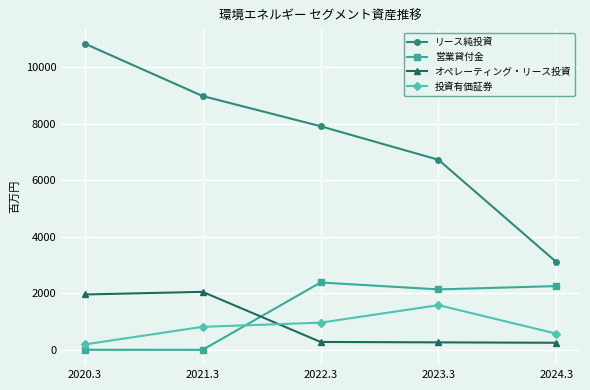

At which label does 営業貸付金 first exceed 2138?

2022.3